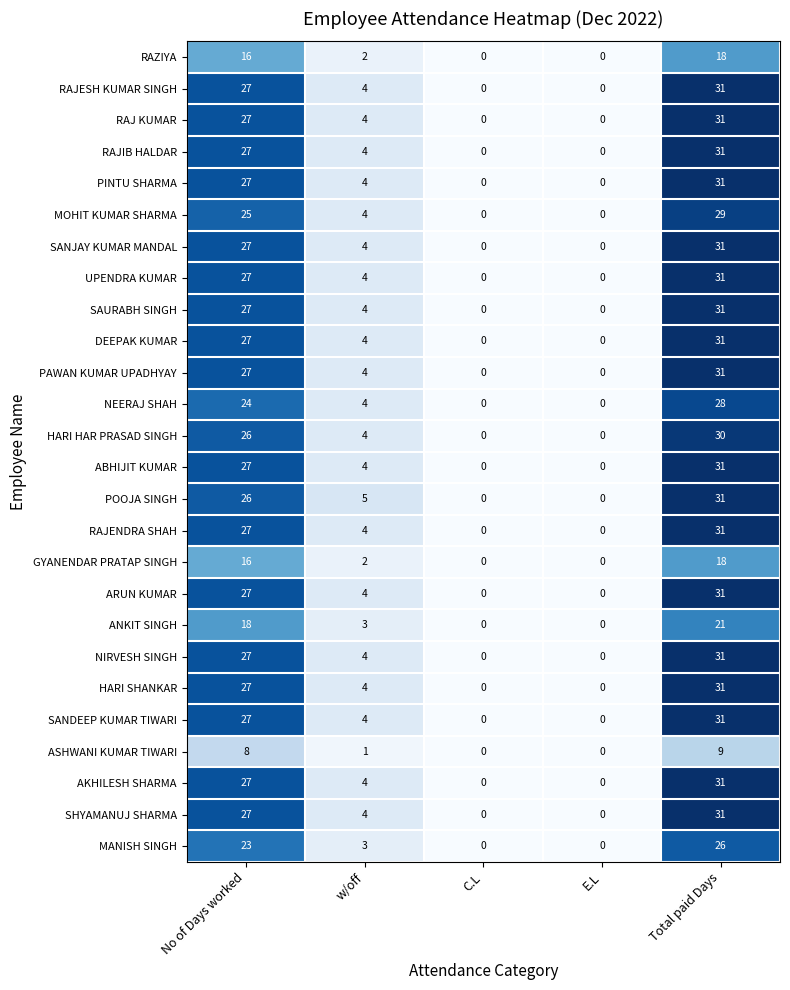

At which label does SHYAMANUJ SHARMA first exceed 4?

No of Days worked